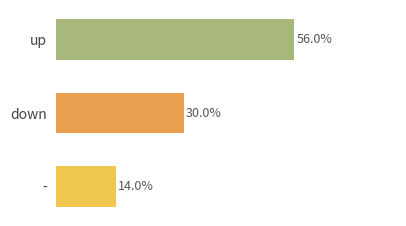

What position from the left is -?

3